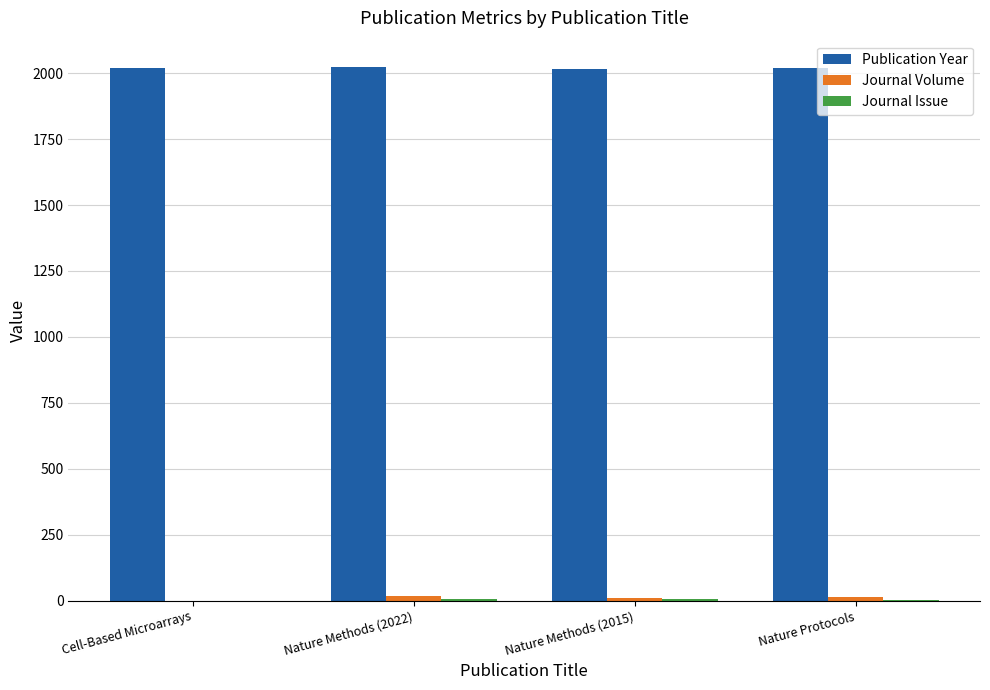

True or false: Publication Year has a value of 655 at Cell-Based Microarrays.

False